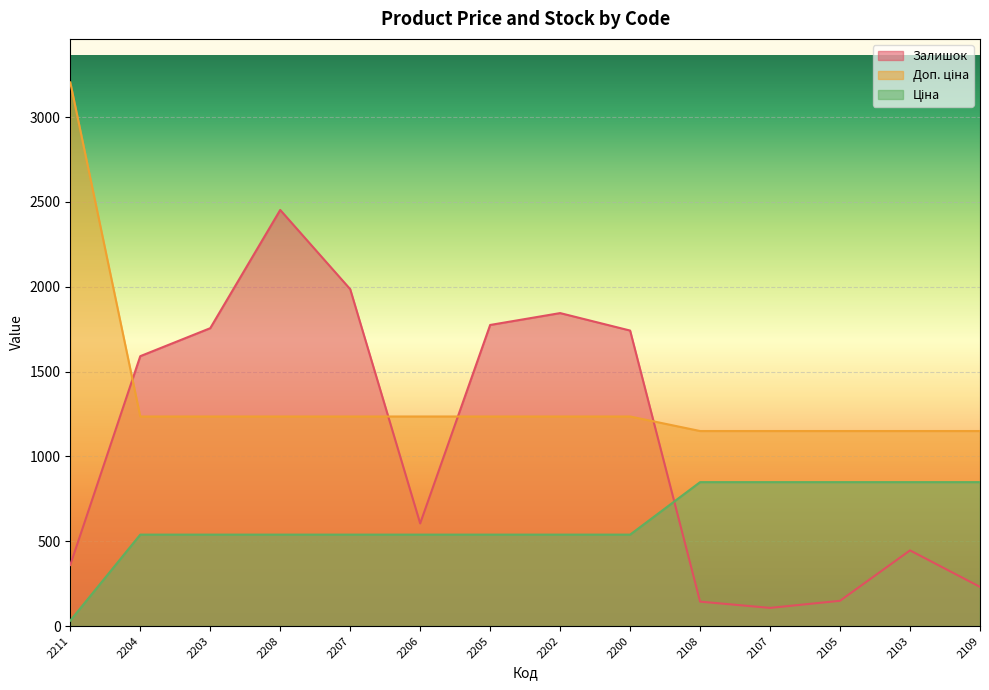

What value does the Залишок series have at 2105?

149.0